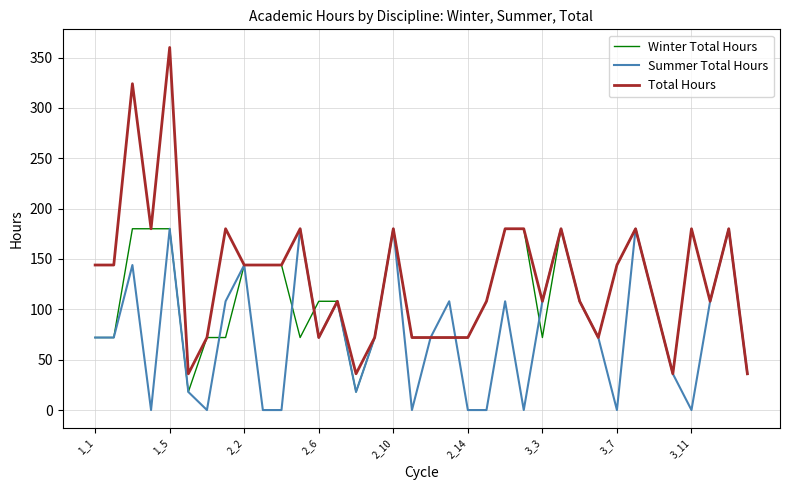

What is the highest value of the Total Hours series?

360